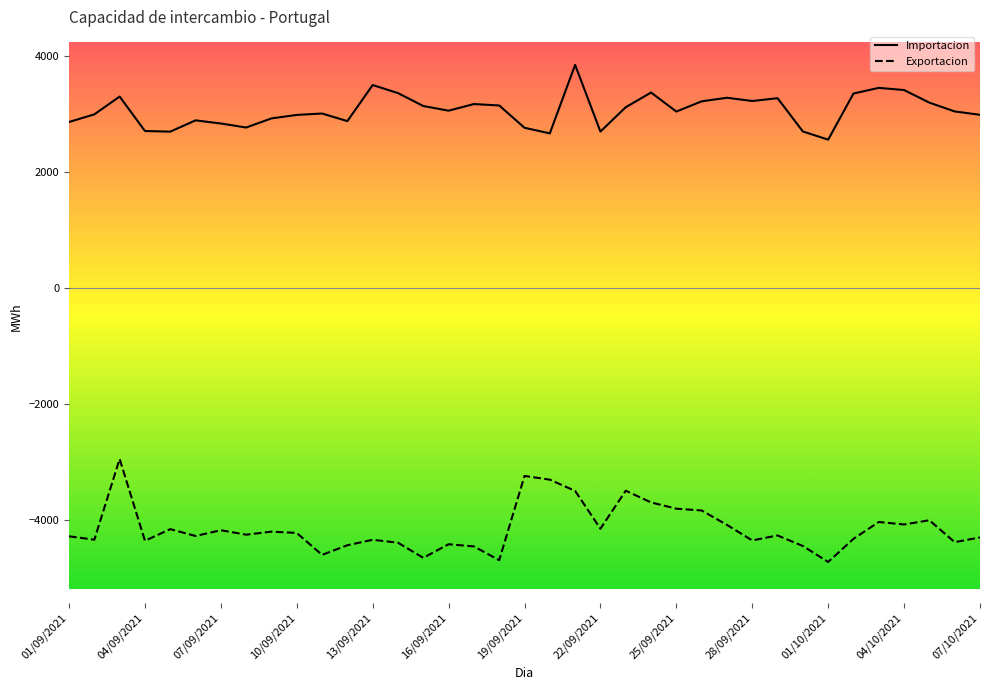

At how many categories does at least one series exceed 3706?

1